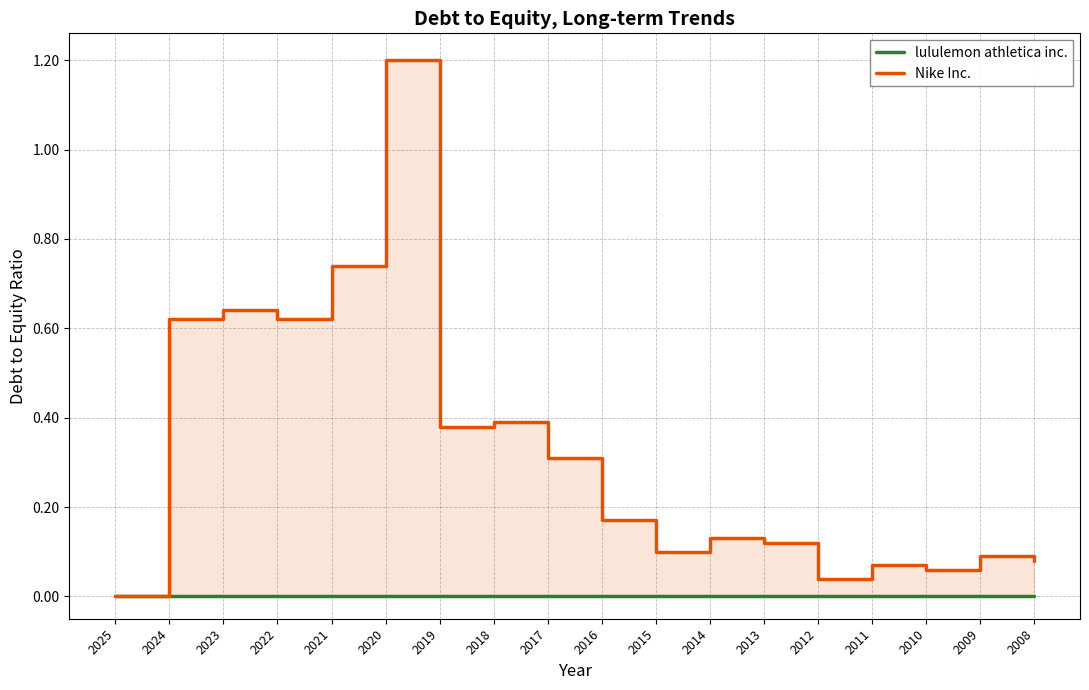

True or false: Nike Inc. and lululemon athletica inc. intersect in this chart.

False